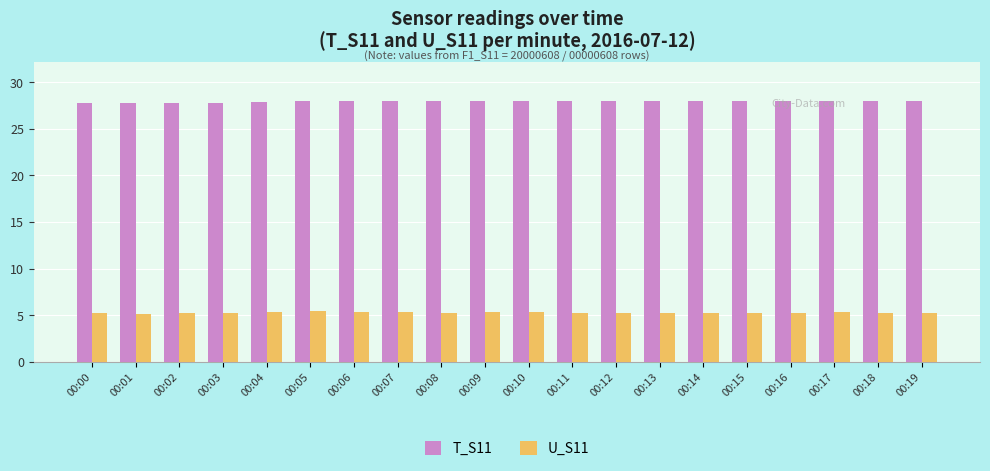

What is the sum of all U_S11 values?

106.6